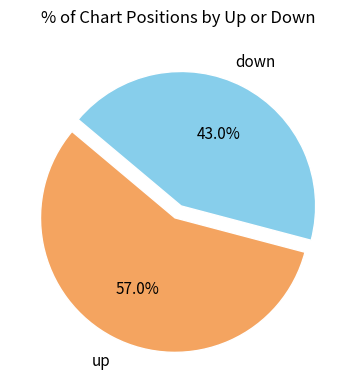

Does up represent more than half of the total?

Yes